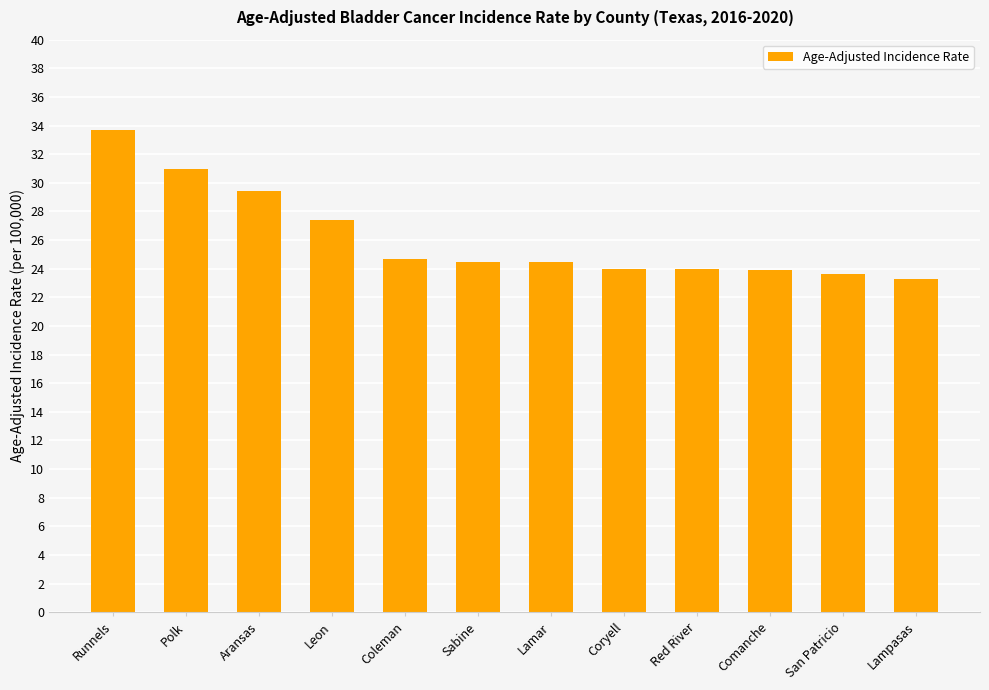

What is the sum of all values?

314.0